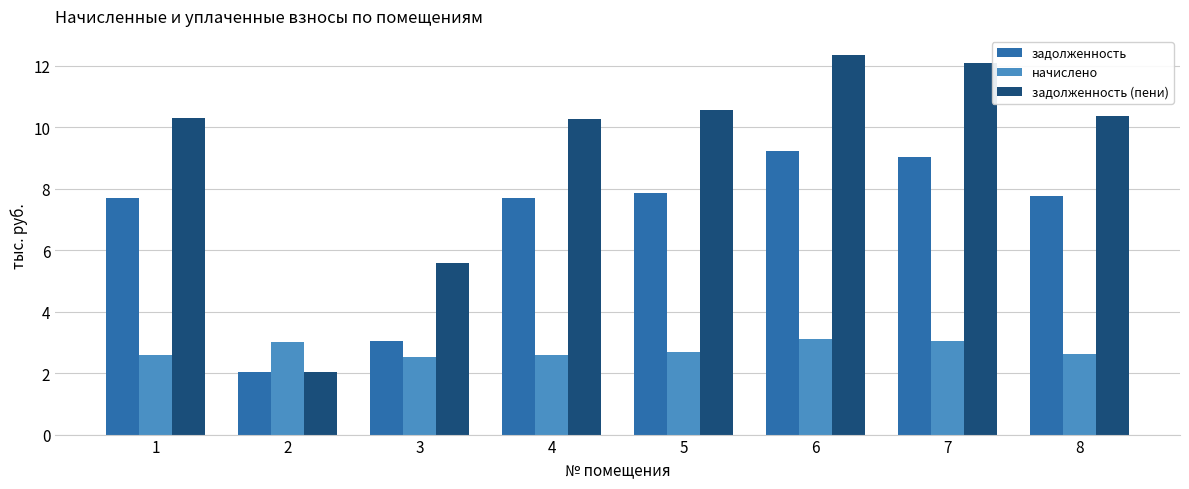

Read the задолженность (пени) value at 3.

5.6